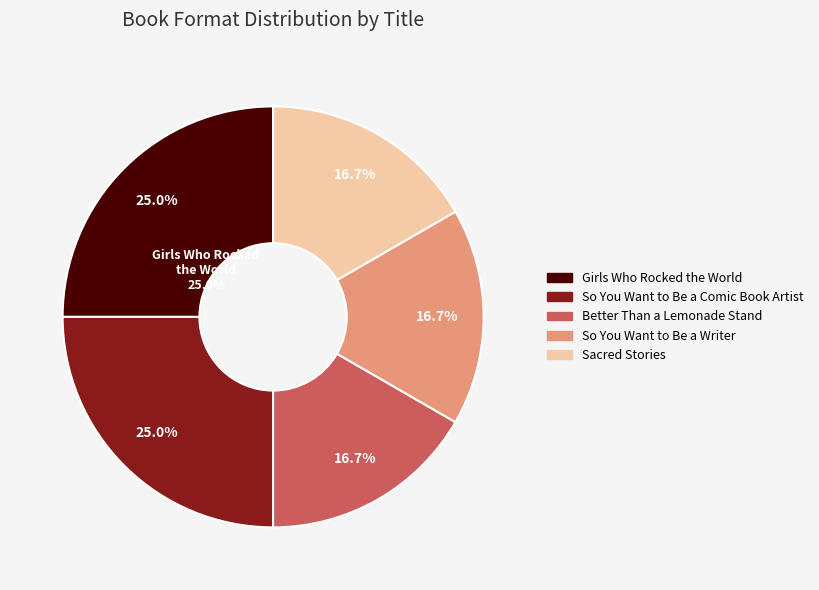

What is the total percentage of Girls Who Rocked the World and So You Want to Be a Writer?

41.7%